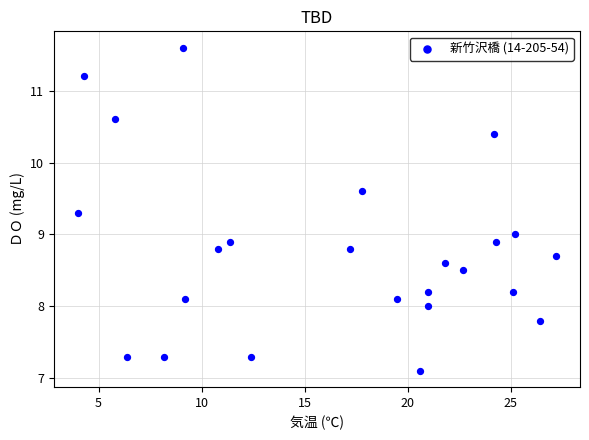

What is the range of Y values (max minus min)?

4.5